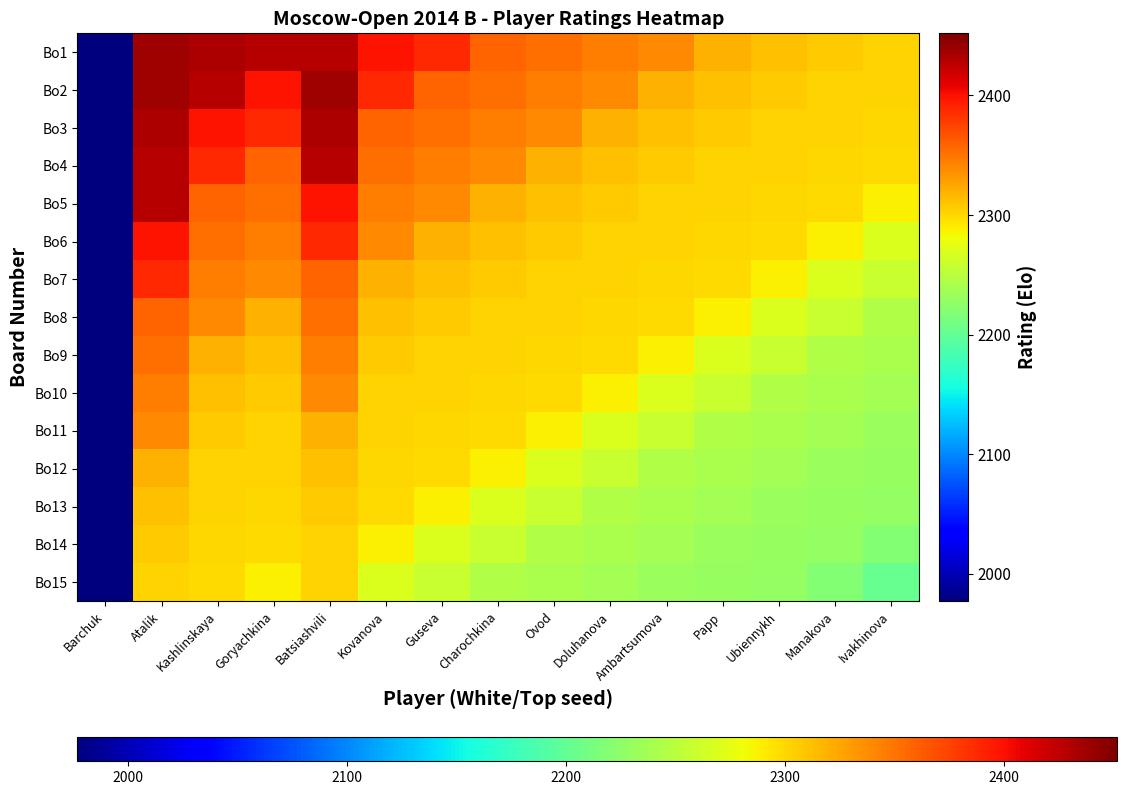

What is the greatest value displayed?

2439